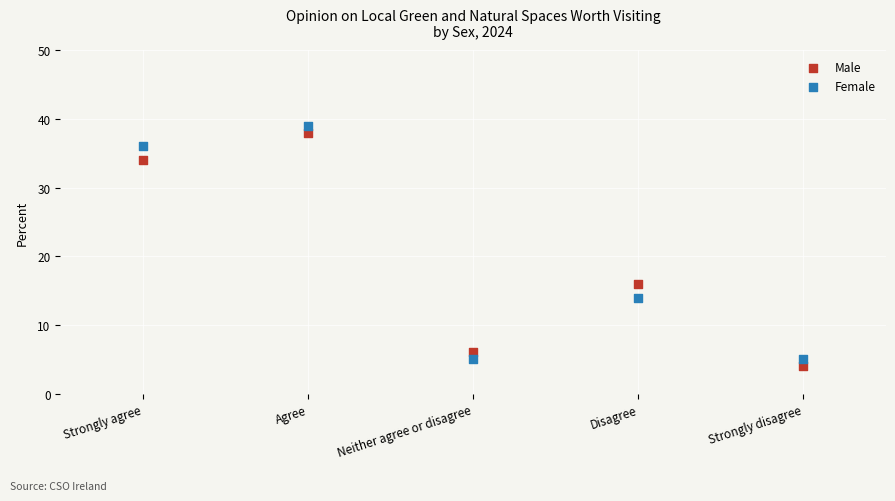

Which series reaches the minimum Y coordinate?

Male